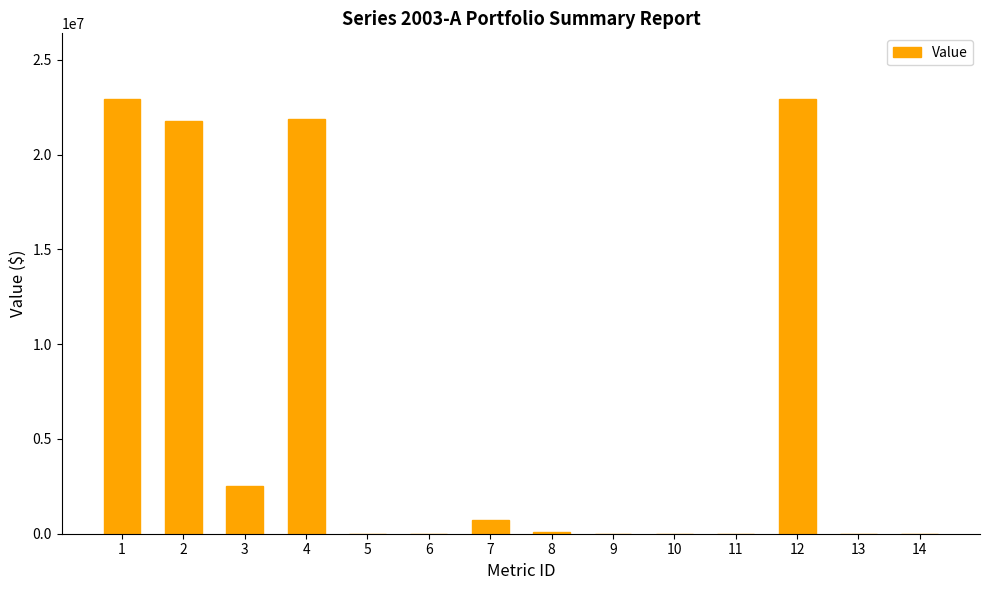

What is the greatest value displayed?

22950000.0